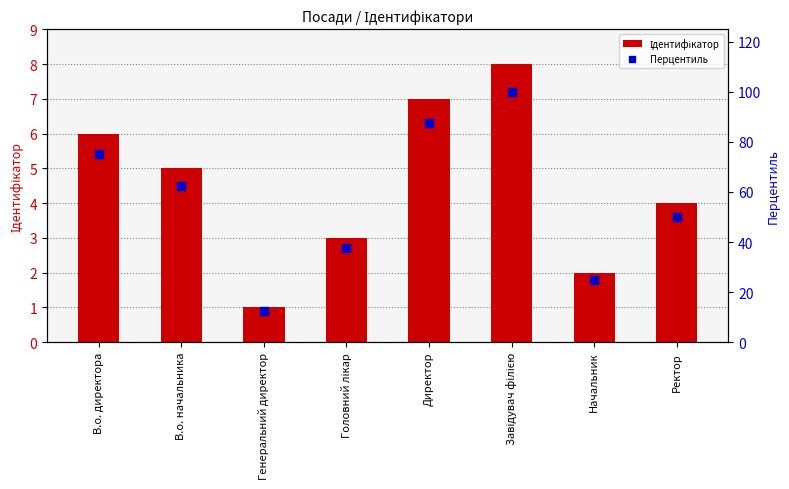

Which series has the largest Y range (max minus min)?

Перцентиль